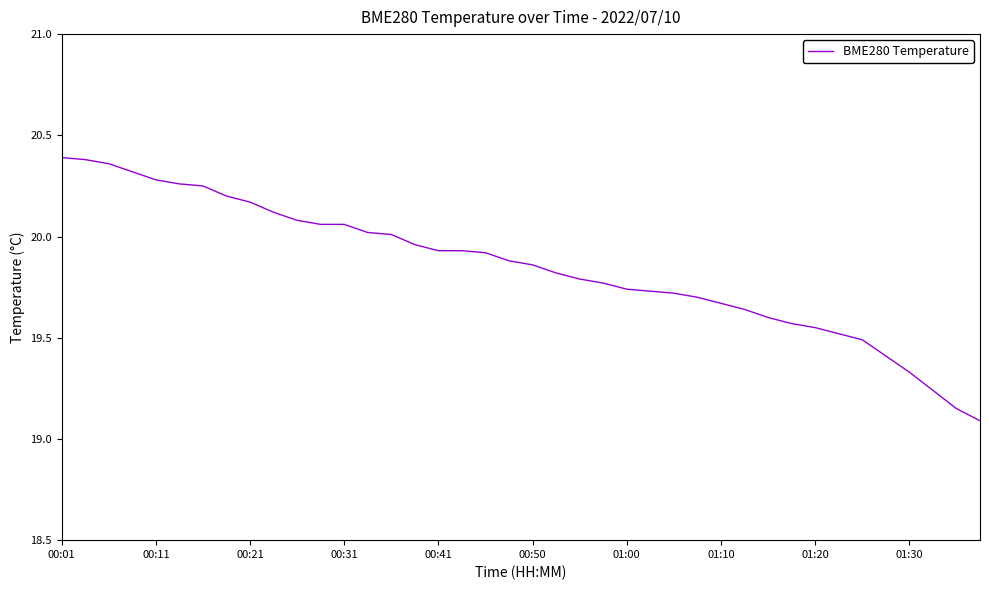

At which category does the chart reach its minimum across all series?

39